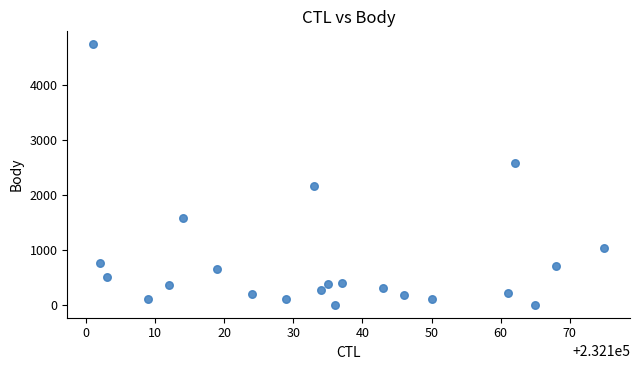

What is the range of Y values (max minus min)?

4750